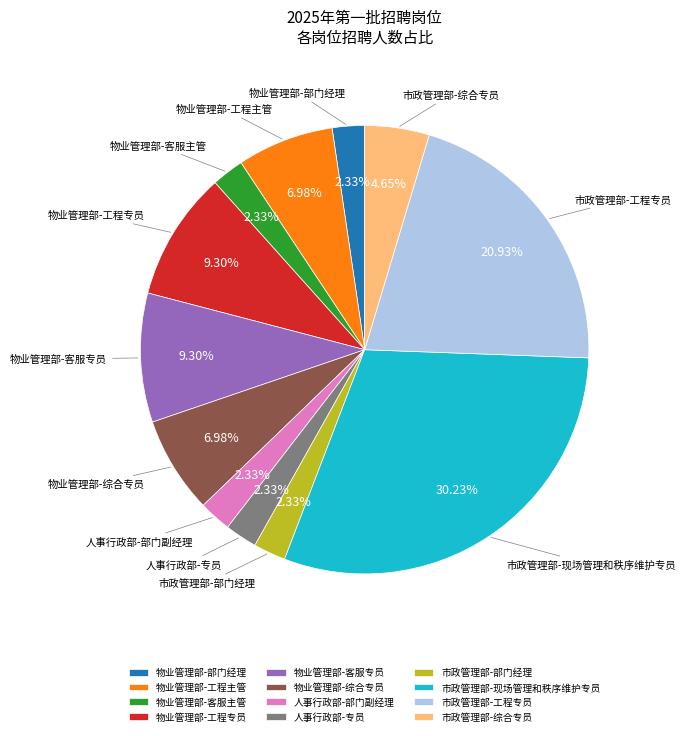

To the nearest percent, what is the average slice percentage?

8%